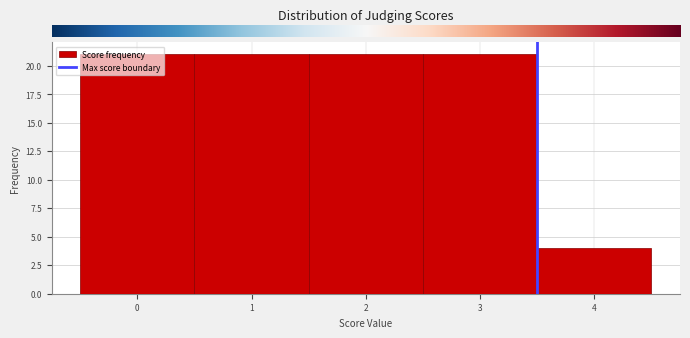

Reading left to right, transcribe this chart: for each bar, give the range it covers on the x-axis and its height. The values are not printed on the chart, so give them approximately, as read against the axis.

-0.5 to 0.5: 21
0.5 to 1.5: 21
1.5 to 2.5: 21
2.5 to 3.5: 21
3.5 to 4.5: 4